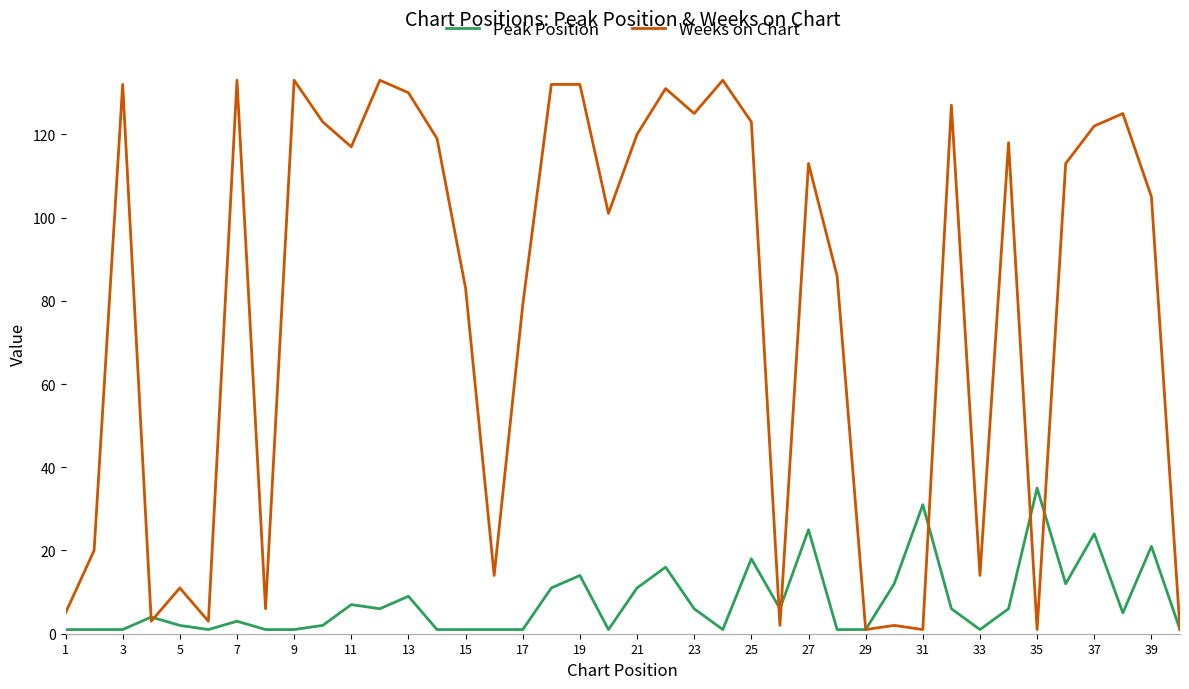

Which series has the widest spread of values?

Weeks on Chart